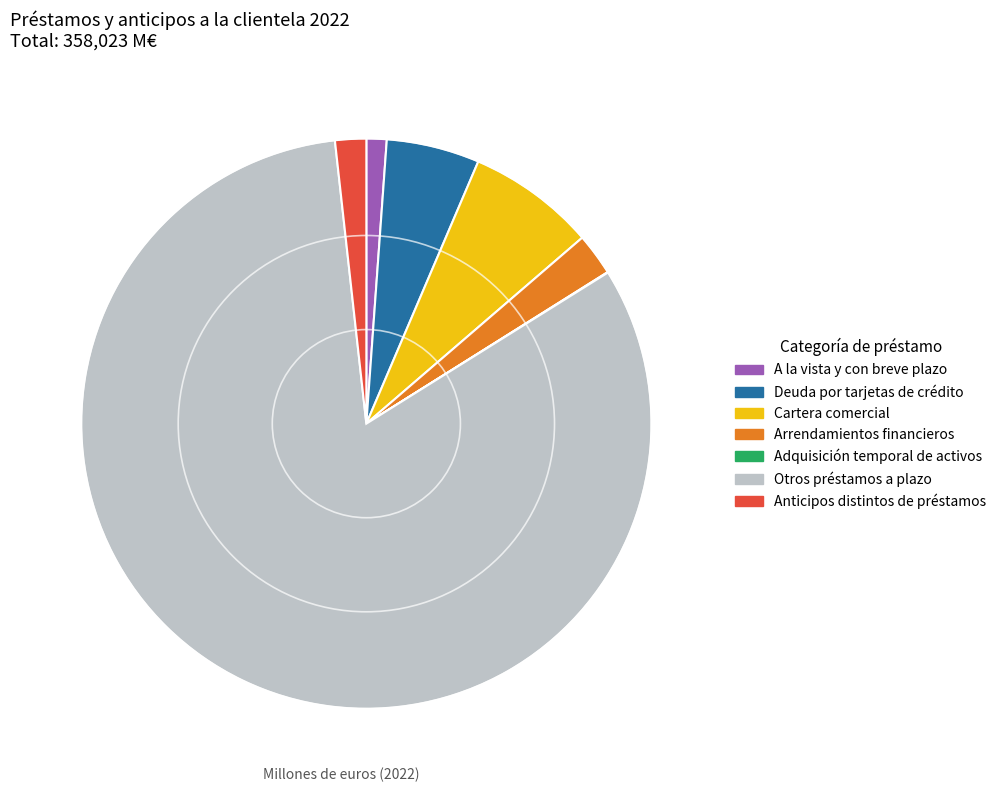

Which slice represents more than half of the pie?

Otros préstamos a plazo